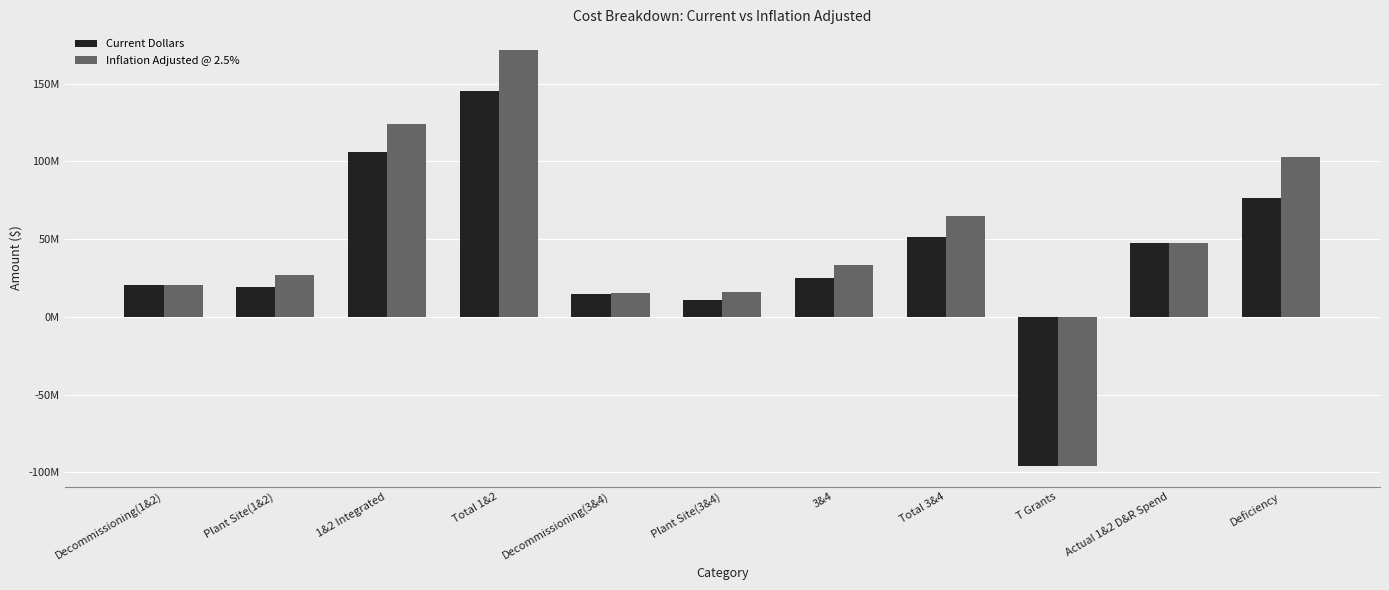

The Inflation Adjusted @ 2.5% series shows 102748979.7 at Deficiency. True or false?

True